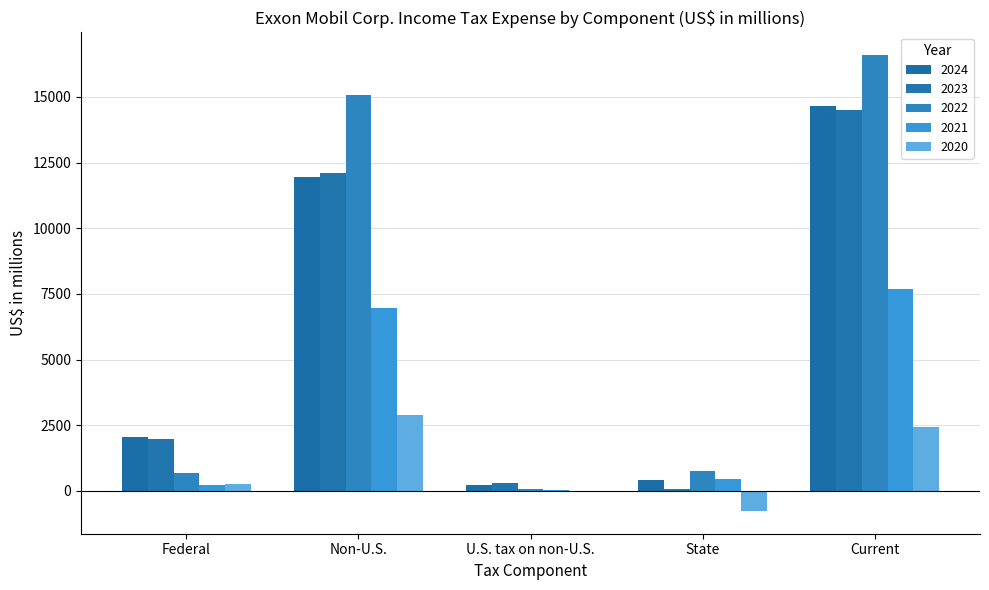

What is the spread (max minus min) of values at State?

1524